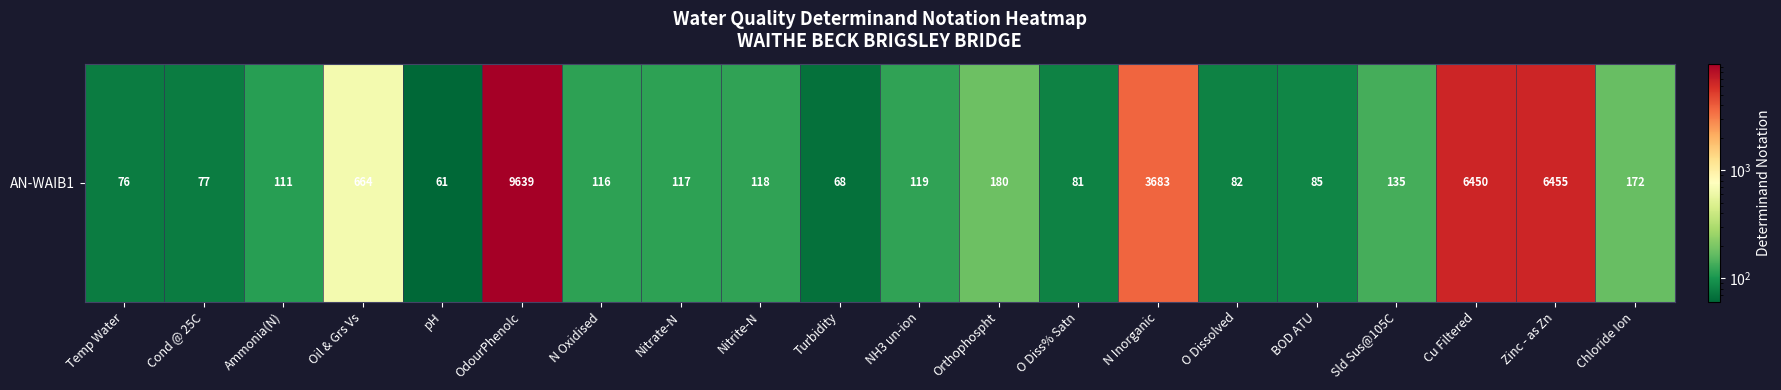

Rank the categories by value from lowest to highest.

pH, Turbidity, Temp Water, Cond @ 25C, O Diss% Satn, O Dissolved, BOD ATU, Ammonia(N), N Oxidised, Nitrate-N, Nitrite-N, NH3 un-ion, Sld Sus@105C, Chloride Ion, Orthophospht, Oil & Grs Vs, N Inorganic, Cu Filtered, Zinc - as Zn, OdourPhenolc